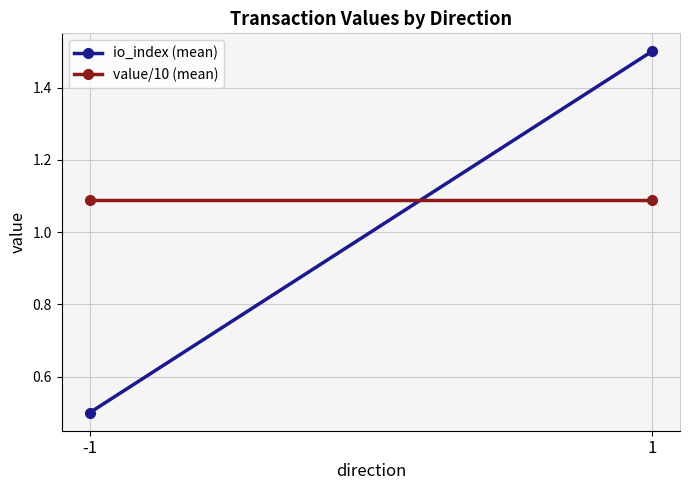

What are all the series names shown in the legend?

io_index (mean), value/10 (mean)